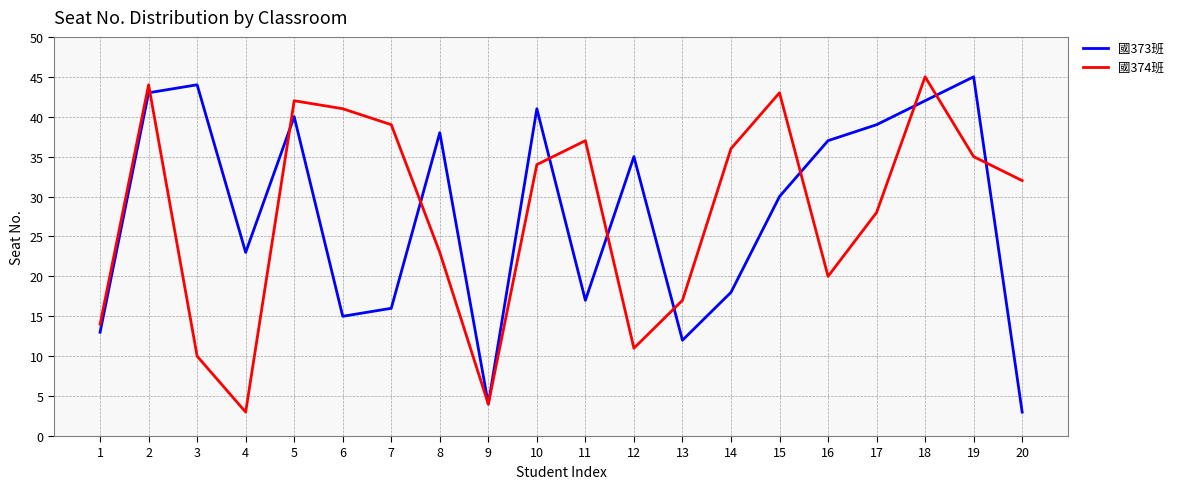

Is it true that 國374班 equals 18 at 3?

False